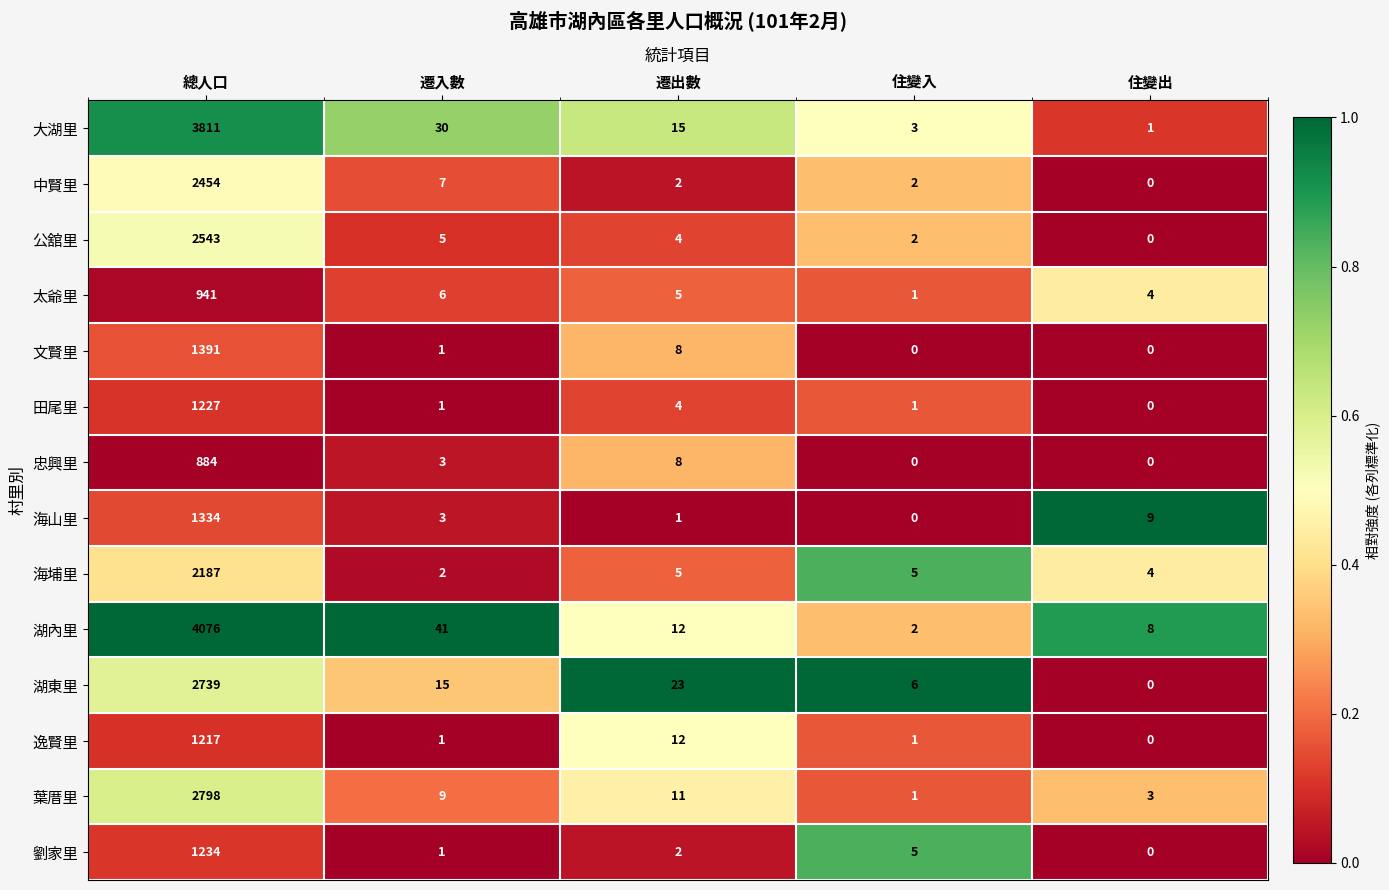

Rank the series by their maximum value, from lowest to highest.

忠興里, 太爺里, 逸賢里, 田尾里, 劉家里, 海山里, 文賢里, 海埔里, 中賢里, 公舘里, 湖東里, 葉厝里, 大湖里, 湖內里